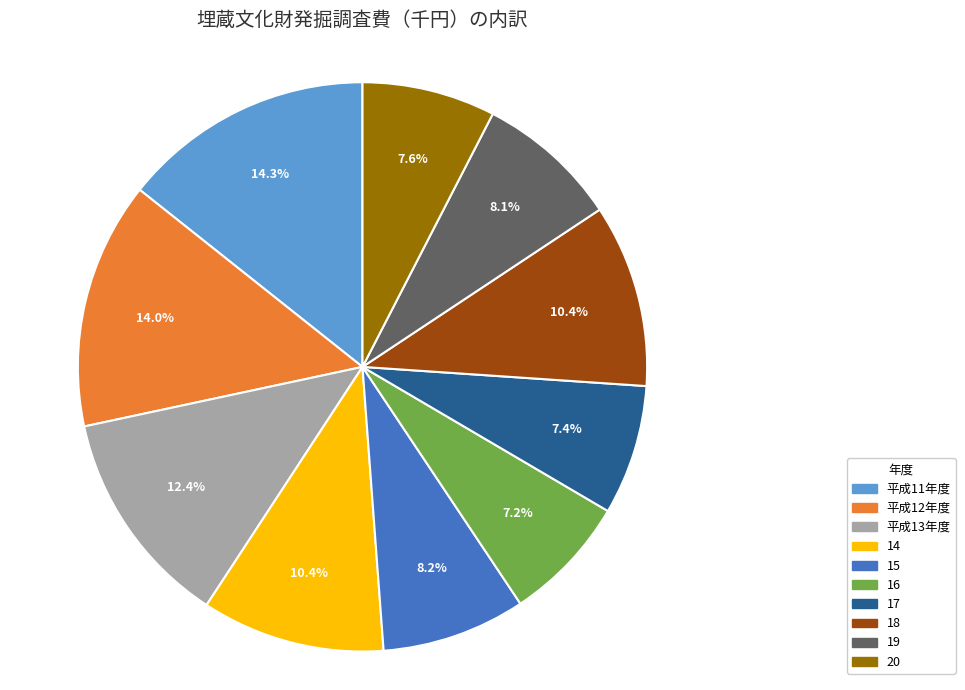

Does 18 represent more than half of the total?

No